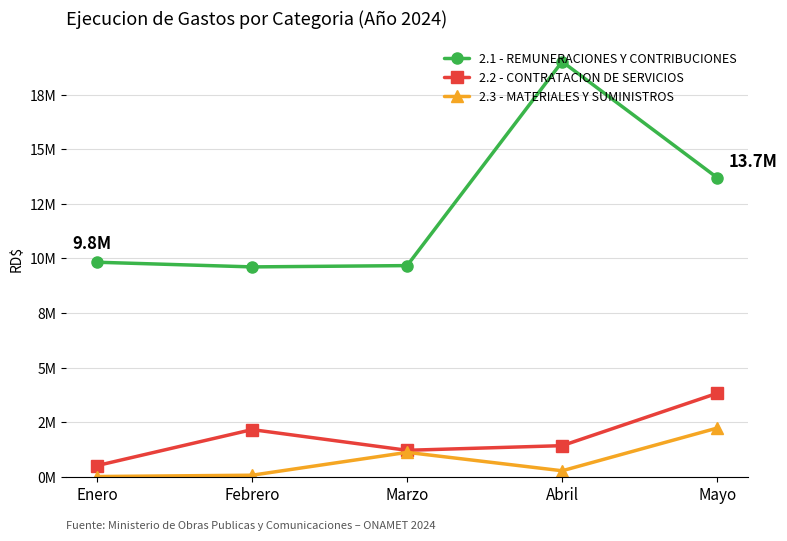

Read the 2.3 - MATERIALES Y SUMINISTROS value at Marzo.

1115405.1